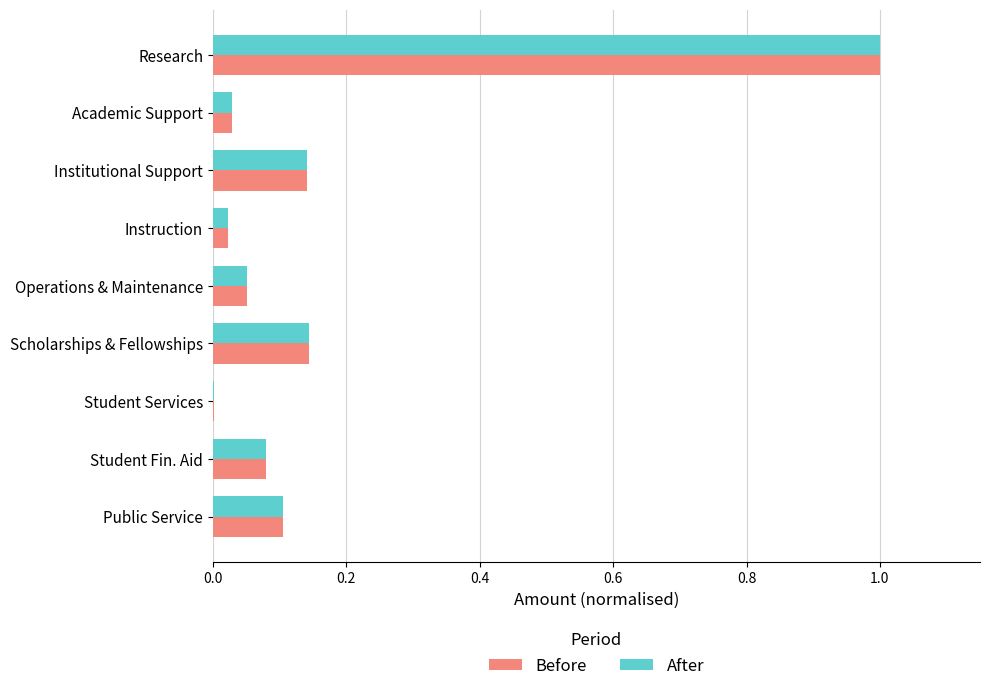

Which category has the highest value in the Before series?

Research